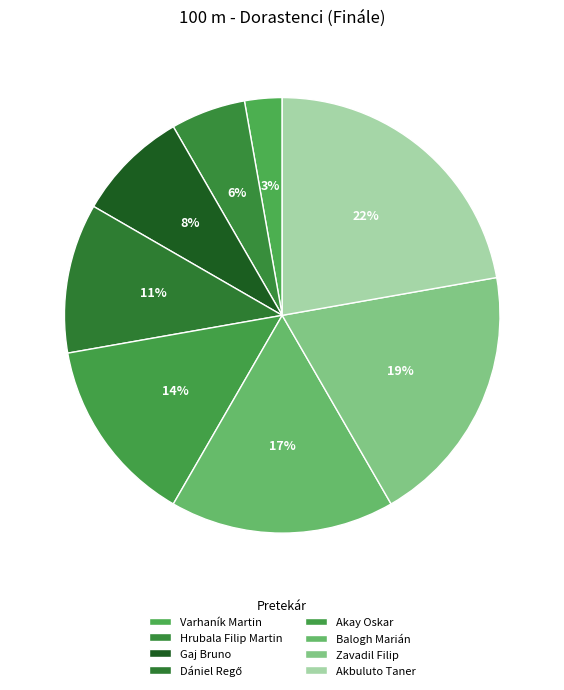

How many segments does this pie chart have?

8